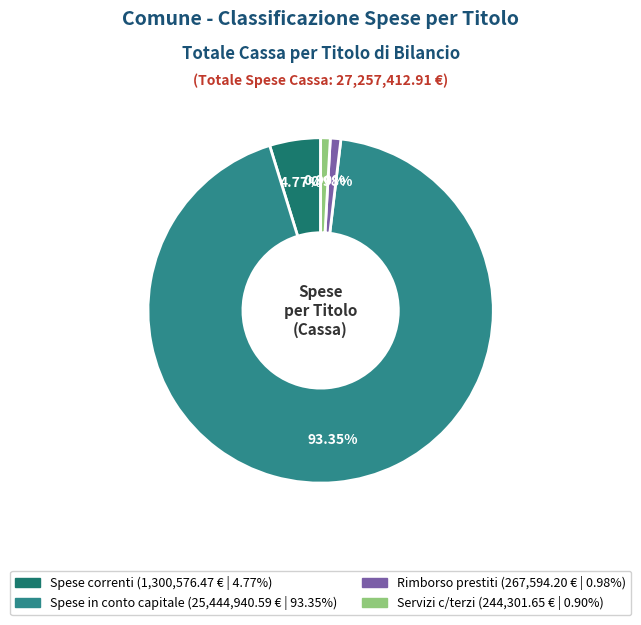

Which category has the smallest portion of the pie?

TOTALE TITOLO 4 - Spese per servizi per conto terzi